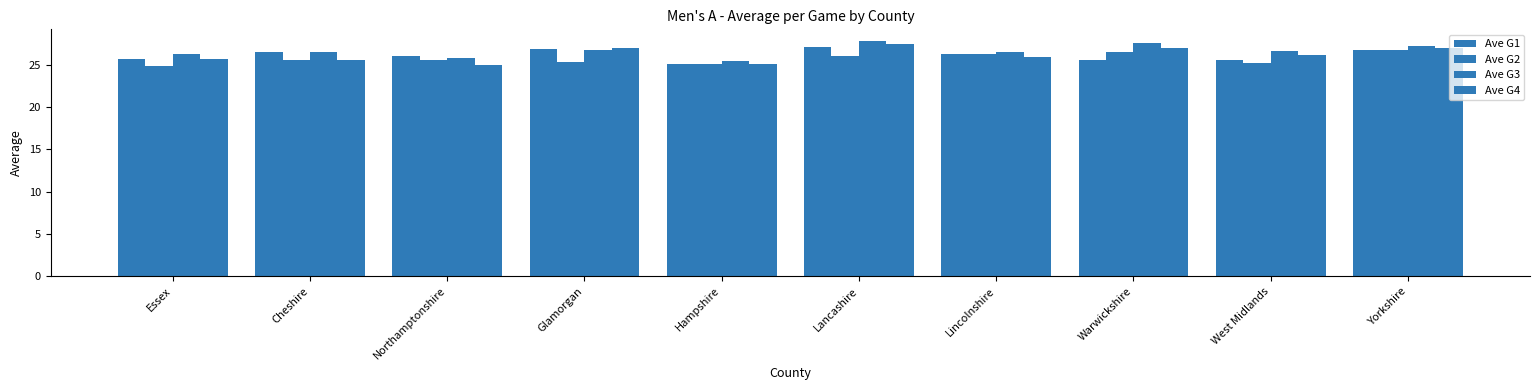

At which category is the sum across all series the highest?

Lancashire